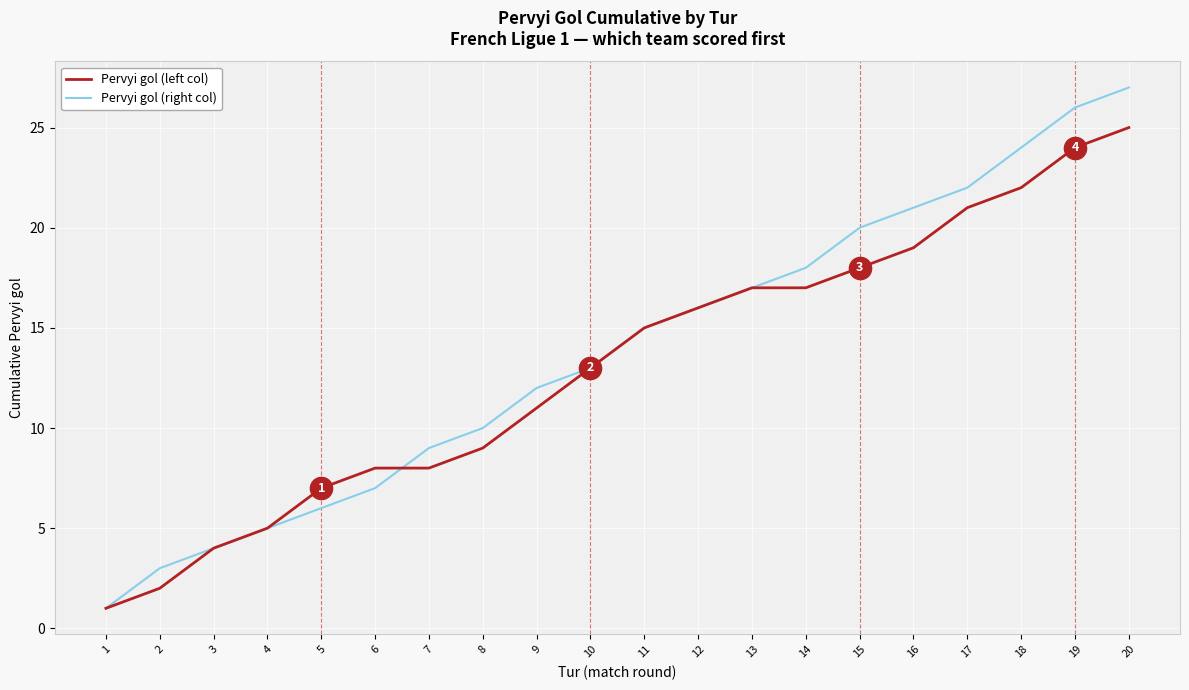

Where is Pervyi gol (left col) nearest to the value 13?

10